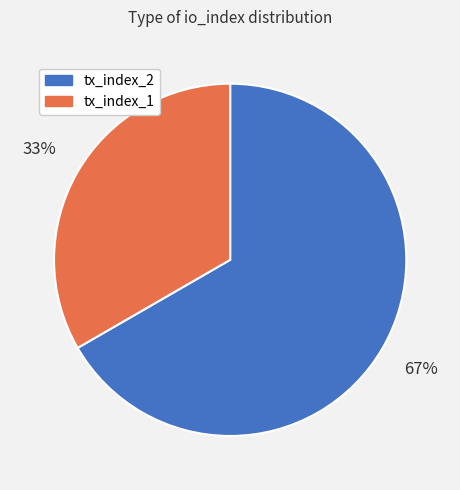

To the nearest percent, what portion does tx_index_1 represent?

33%